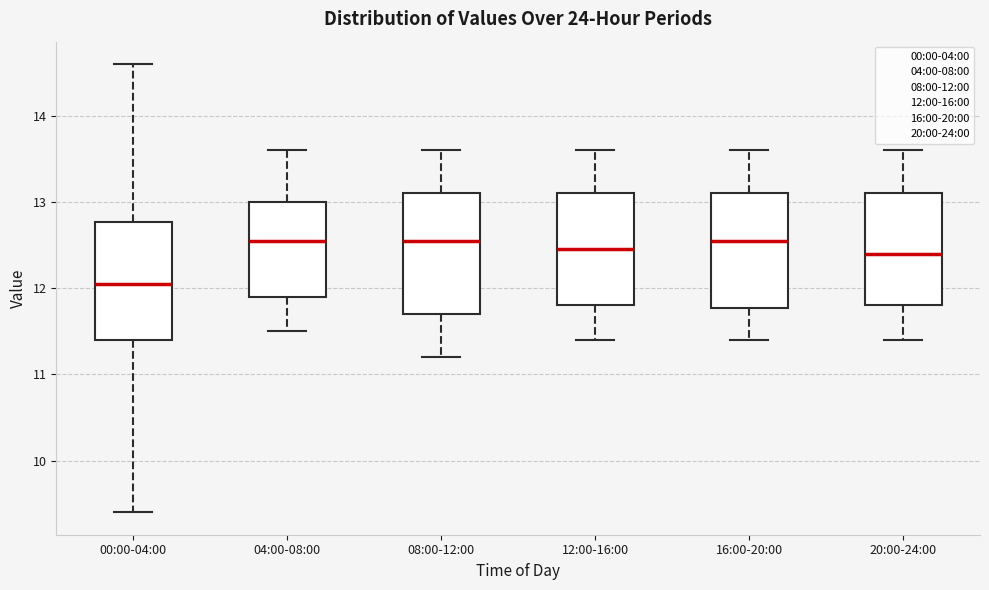

Reading left to right, read every box against the y-axis: the position of its median line, the range the box covers, and the ends of its whiskers. The values are not printed on the chart, so give them approximately, as read against the axis.

00:00-04:00: median 12.1, box 11.4 to 12.8, whiskers 9.4 to 14.6
04:00-08:00: median 12.6, box 11.9 to 13.0, whiskers 11.5 to 13.6
08:00-12:00: median 12.6, box 11.7 to 13.1, whiskers 11.2 to 13.6
12:00-16:00: median 12.5, box 11.8 to 13.1, whiskers 11.4 to 13.6
16:00-20:00: median 12.6, box 11.8 to 13.1, whiskers 11.4 to 13.6
20:00-24:00: median 12.4, box 11.8 to 13.1, whiskers 11.4 to 13.6